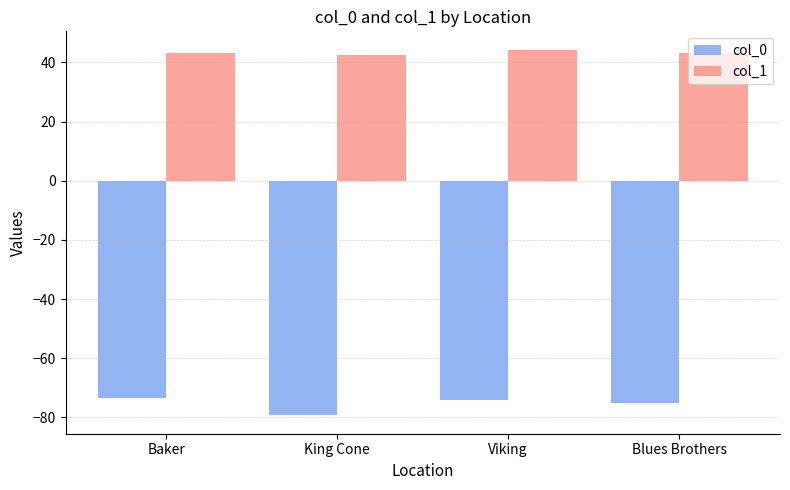

Which series has the largest total across all categories?

col_1